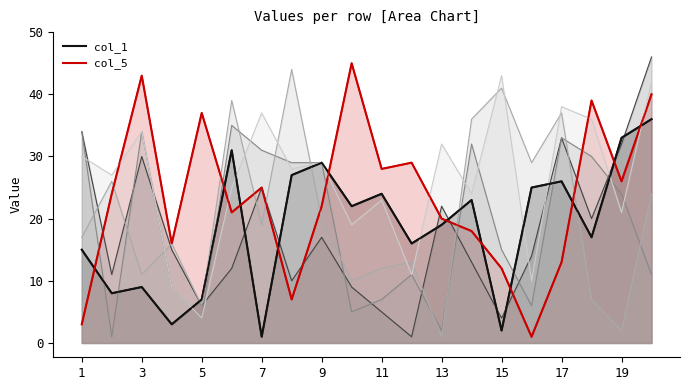

What is the lowest value of the col_1 (line) series?

1